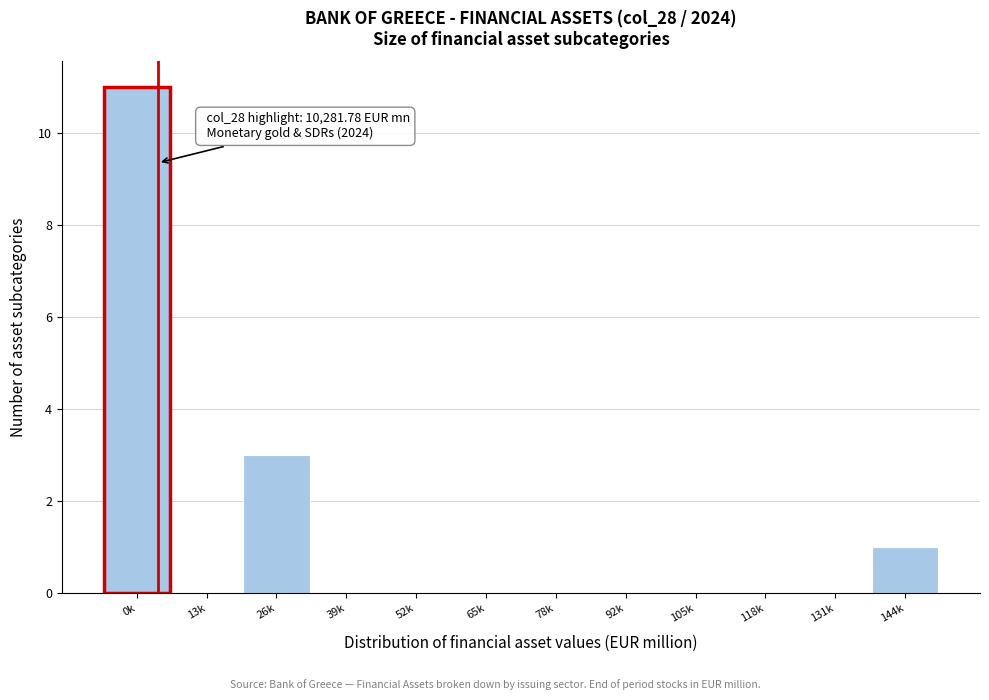

Reading left to right, what are all the values shown in this chart?

0k=11	13k=0	26k=3	39k=0	52k=0	65k=0	78k=0	92k=0	105k=0	118k=0	131k=0	144k=1